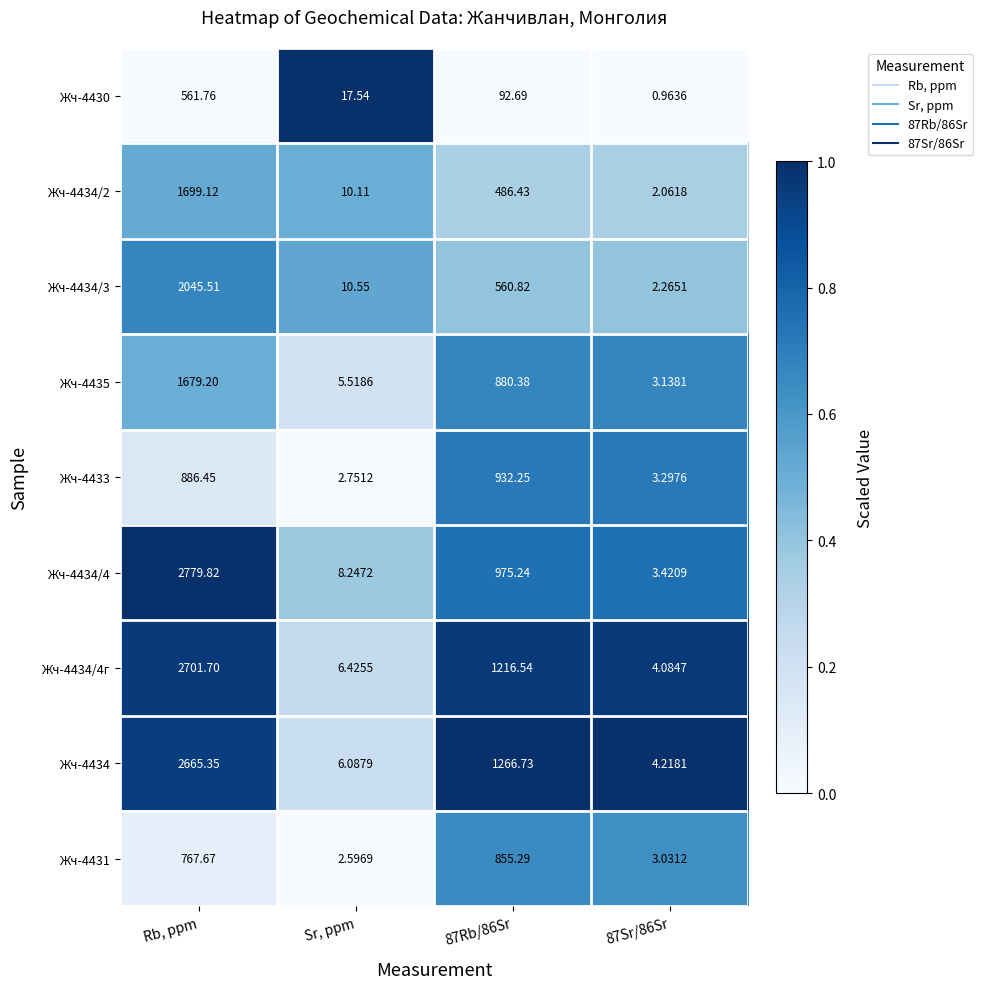

Which series changed the most between Rb, ppm and 87Sr/86Sr?

Жч-4434/4